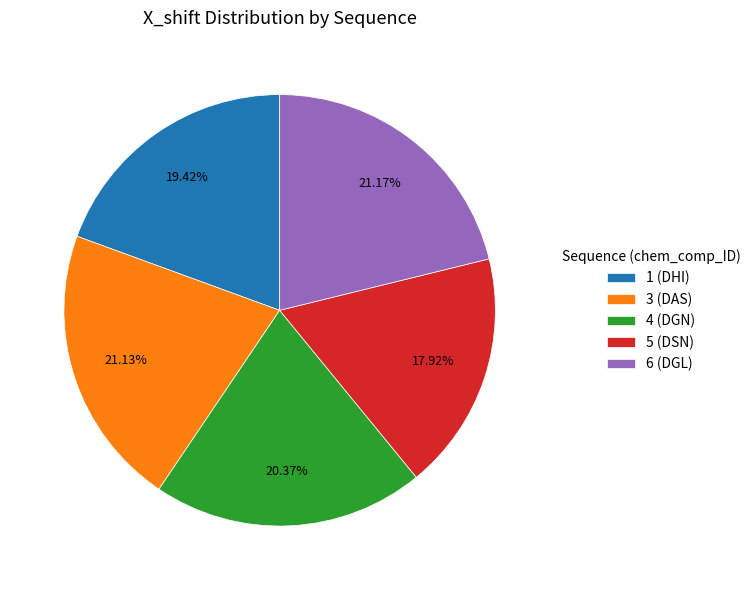

Does any single category account for the majority?

No